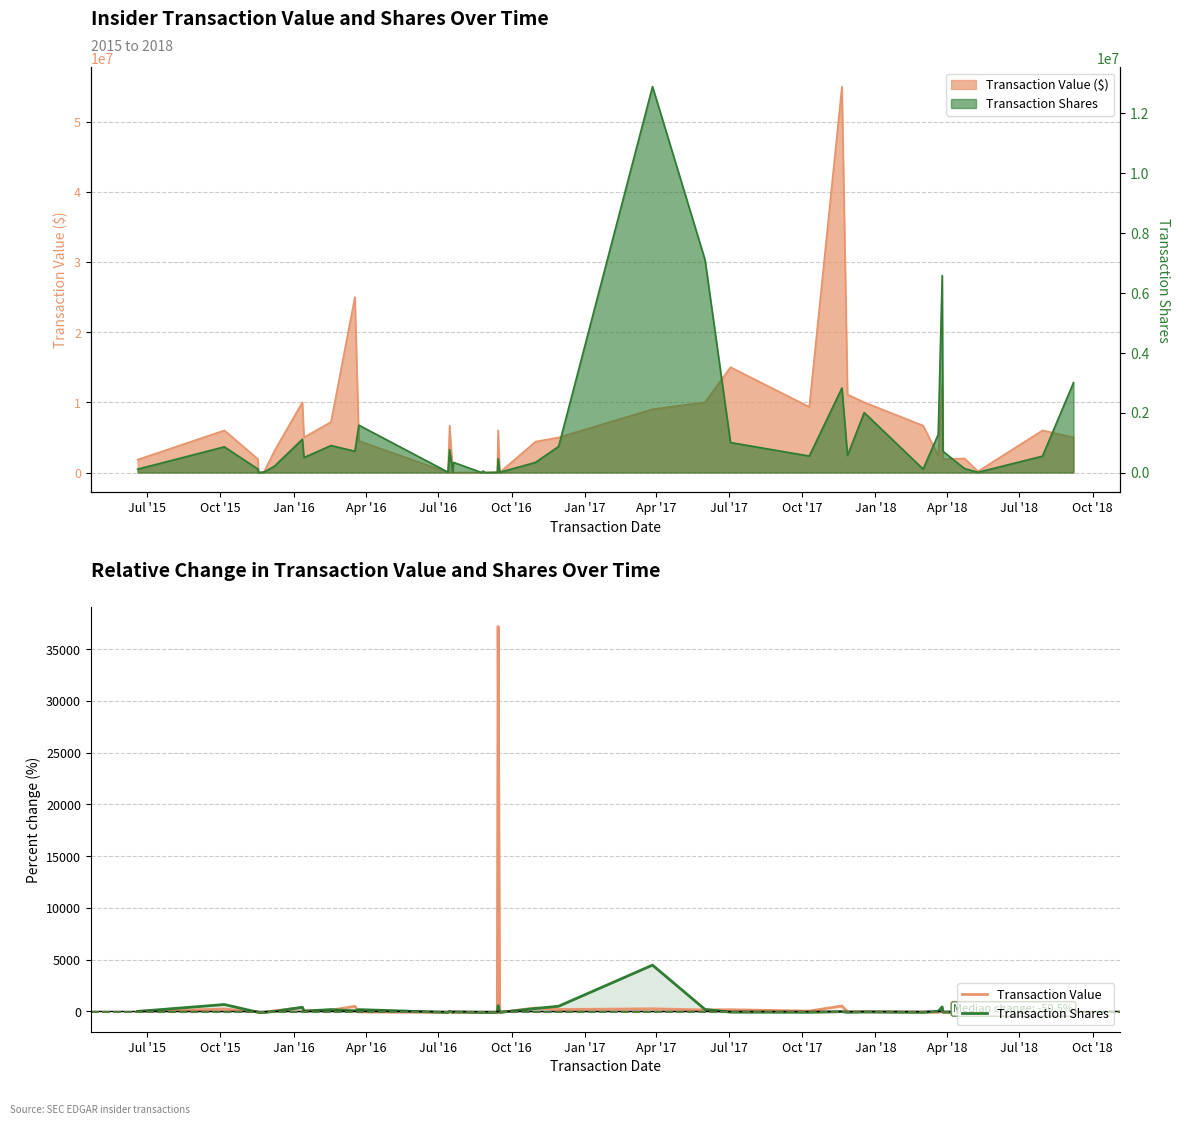

How many times do Transaction Value and Transaction Shares cross each other?

16